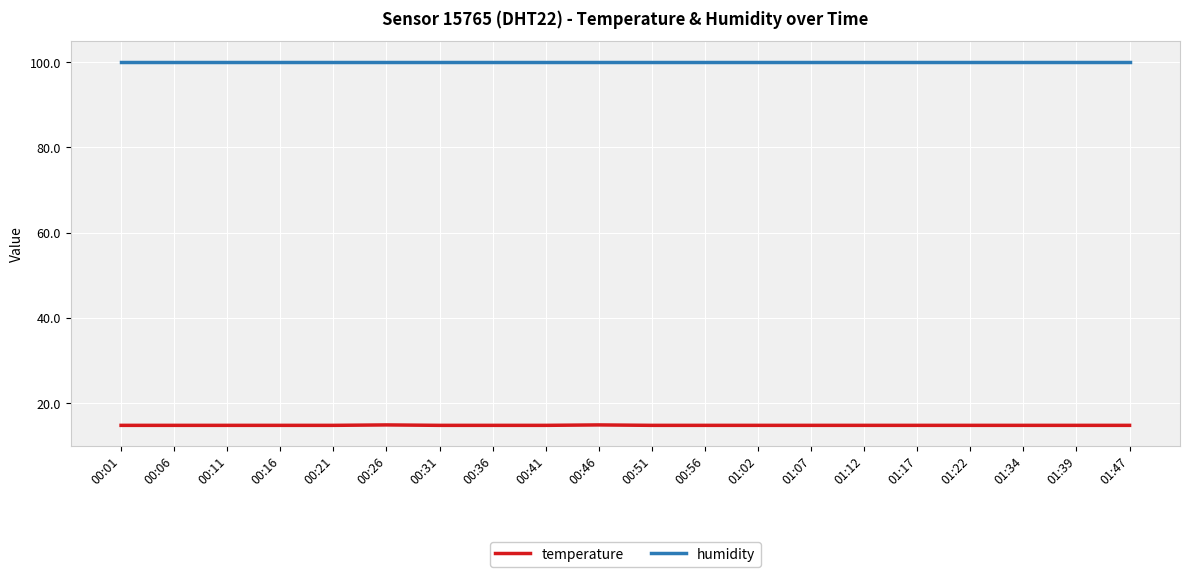

True or false: temperature has a value of 14.8 at 01:34.

True